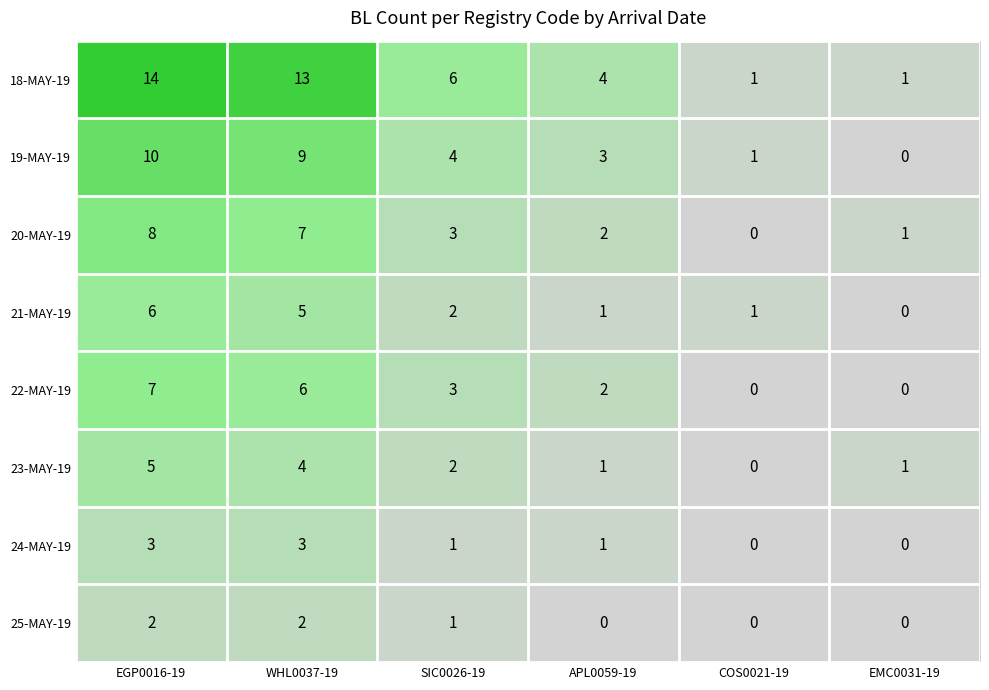

How many data points in 18-MAY-19 are less than 6?

3